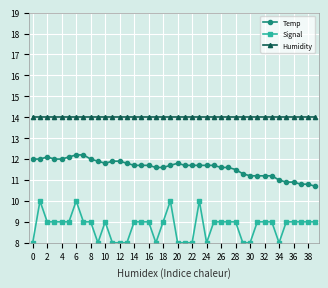

How many categories are shown in the chart?

40